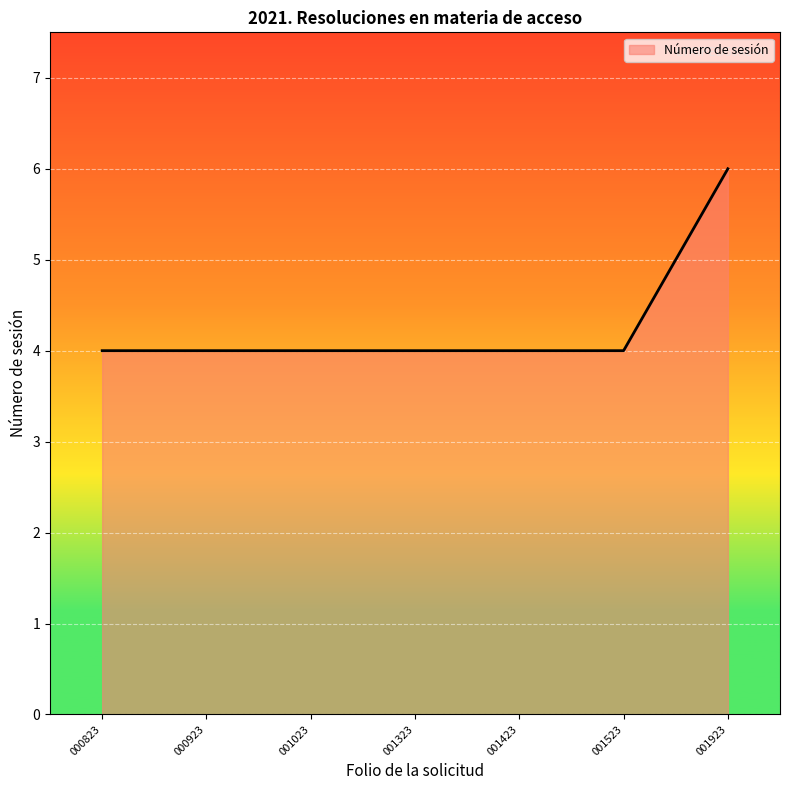

How many lines are shown in the chart?

1